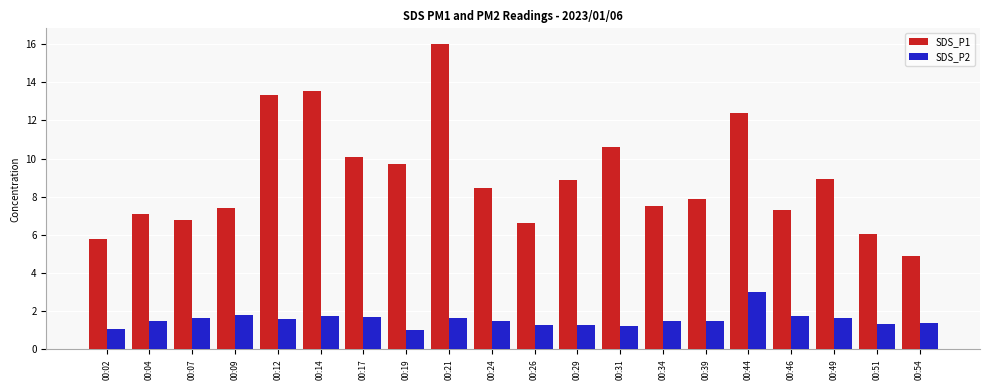

Which label corresponds to the largest value in the chart?

00:21